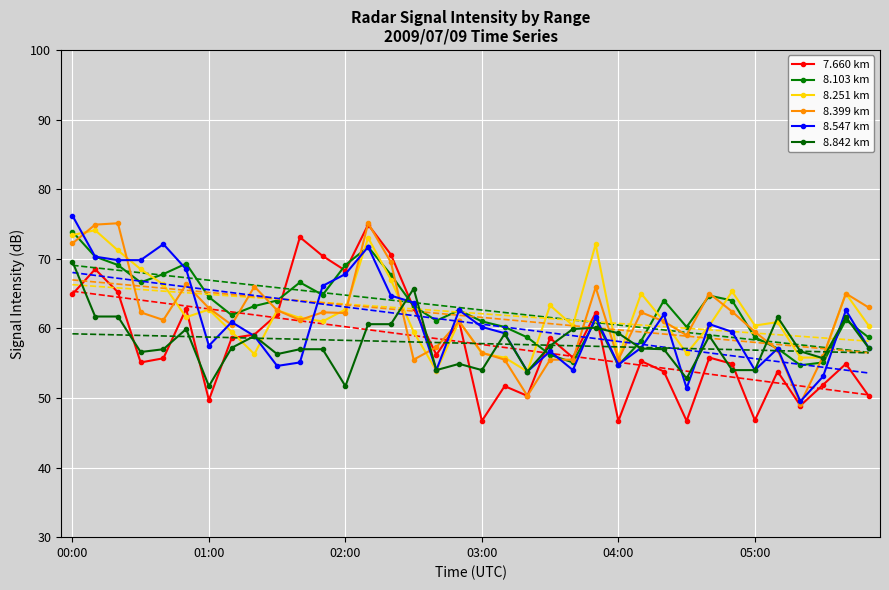

At 10, list the series in order from smallest to largest.

8.547 km, 8.842 km, 8.399 km, 8.251 km, 8.103 km, 7.660 km